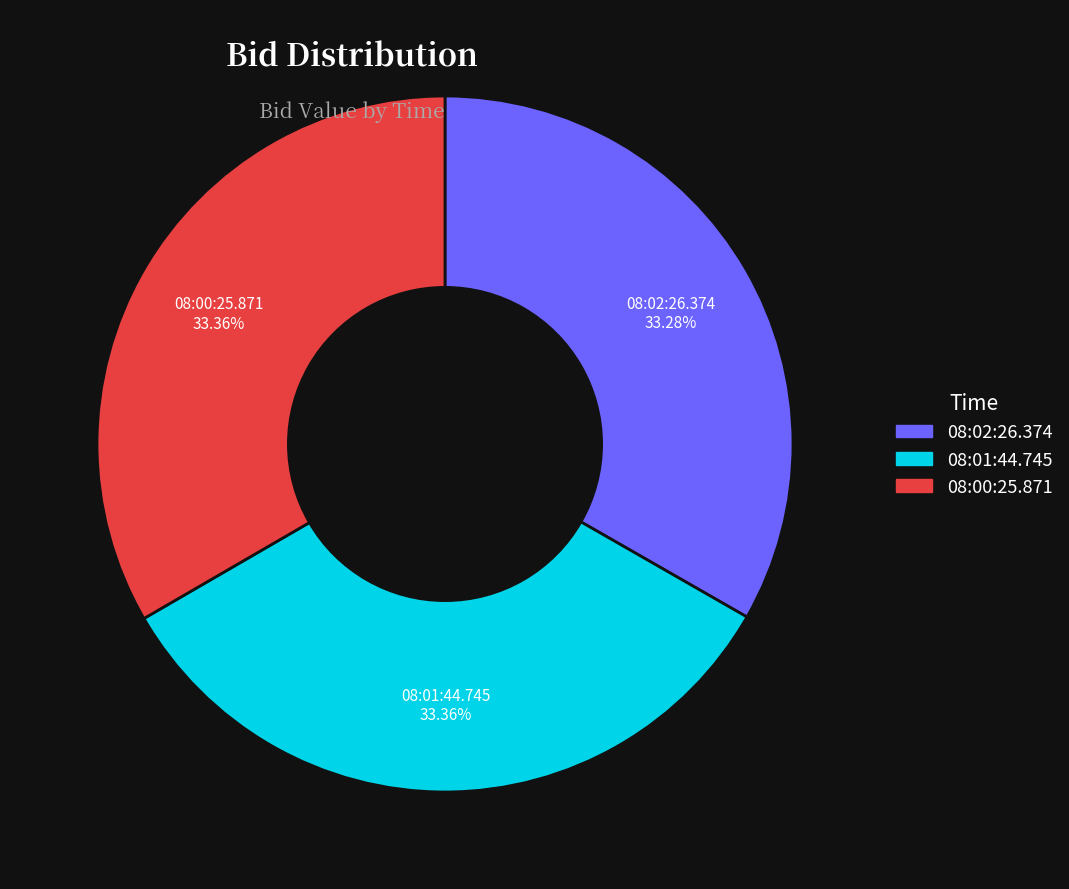

To the nearest percent, what percentage of the pie is 08:01:44.745?

33%